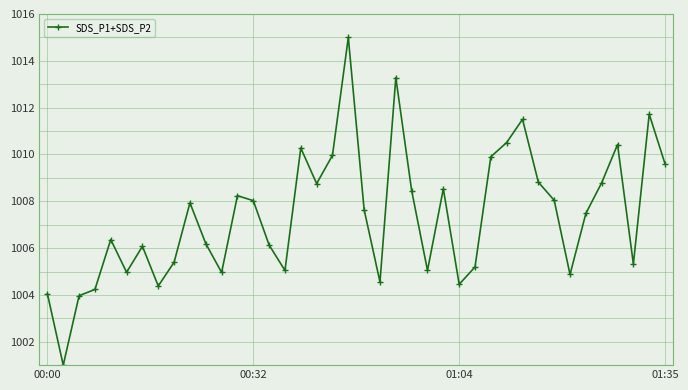

What is the value of the 12th point from the left?

1005.0